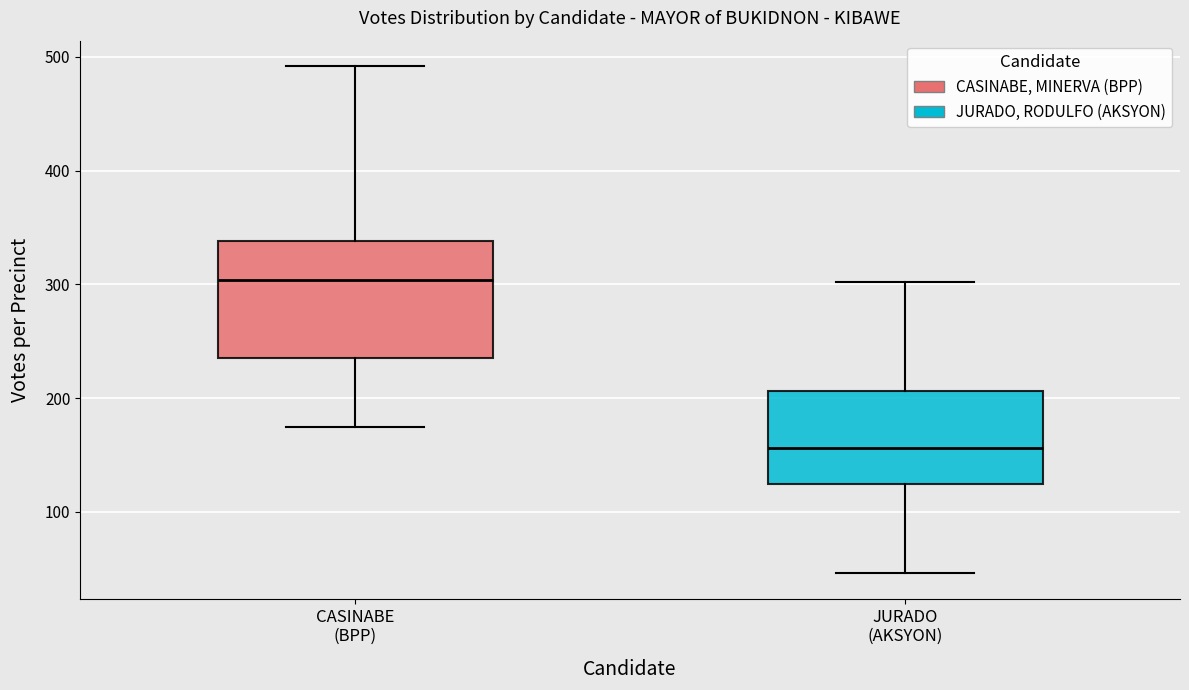

Which box's median line is the highest?

CASINABE (BPP)